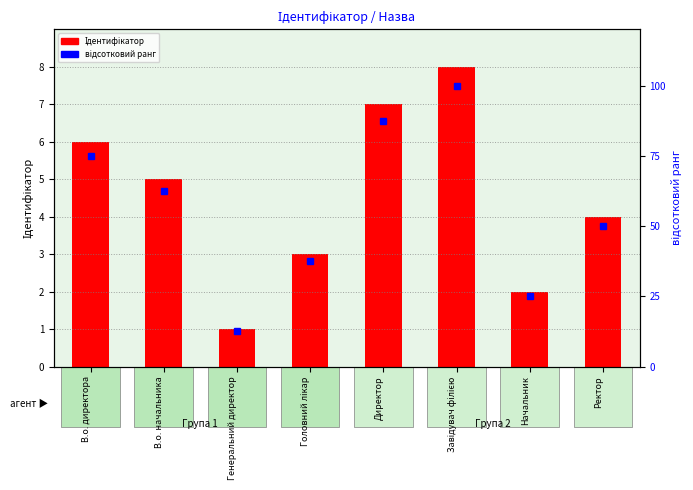

What is the difference between the відсотковий ранг values at В.о. начальника and Генеральний директор?

50.0